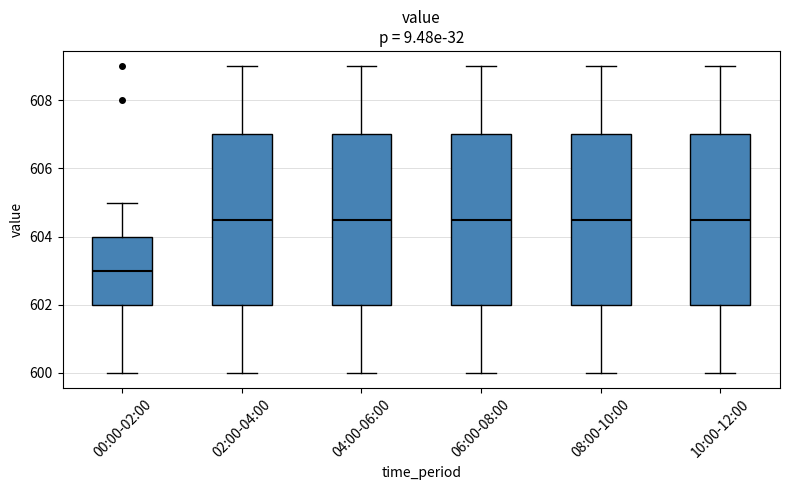

Reading left to right, transcribe this box plot: for each box, give where its median line is, the range the box spans, and where its two whiskers end, as read against the y-axis. The values are not printed on the chart, so give them approximately, as read against the axis.

00:00-02:00: median 603.0, box 602.0 to 604.0, whiskers 600.0 to 605.0
02:00-04:00: median 604.6, box 602.0 to 607.0, whiskers 600.0 to 609.0
04:00-06:00: median 604.6, box 602.0 to 607.0, whiskers 600.0 to 609.0
06:00-08:00: median 604.6, box 602.0 to 607.0, whiskers 600.0 to 609.0
08:00-10:00: median 604.6, box 602.0 to 607.0, whiskers 600.0 to 609.0
10:00-12:00: median 604.6, box 602.0 to 607.0, whiskers 600.0 to 609.0